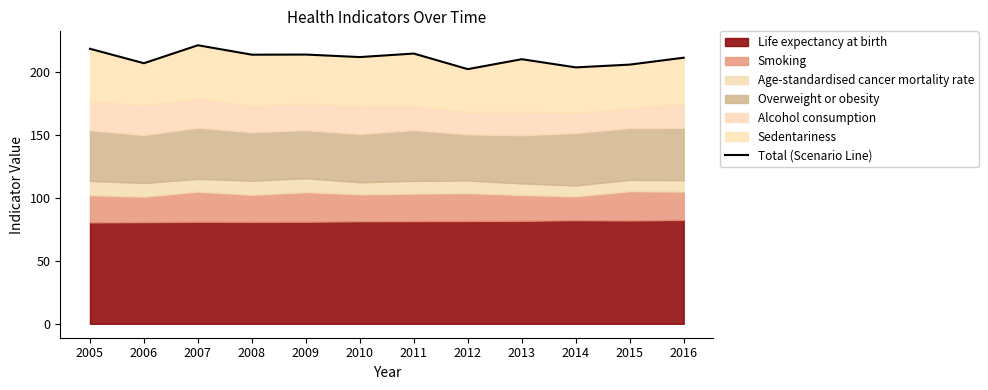

How many values exceed 212?

6